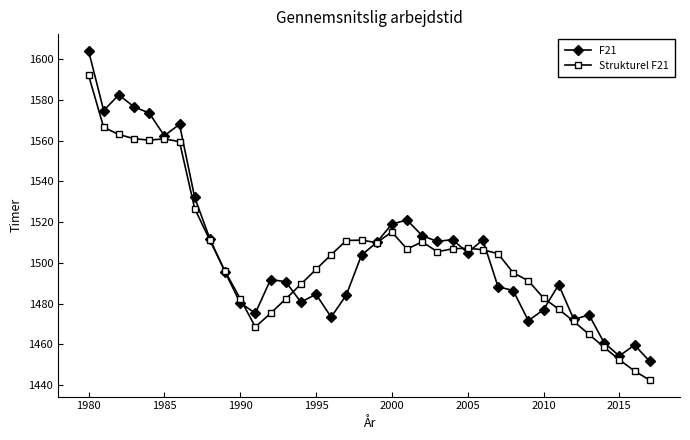

What is the minimum value shown in the chart?

1442.4